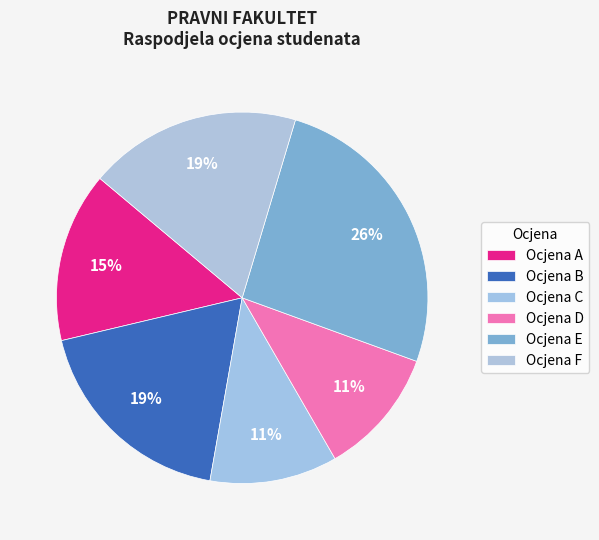

Does any single category account for the majority?

No